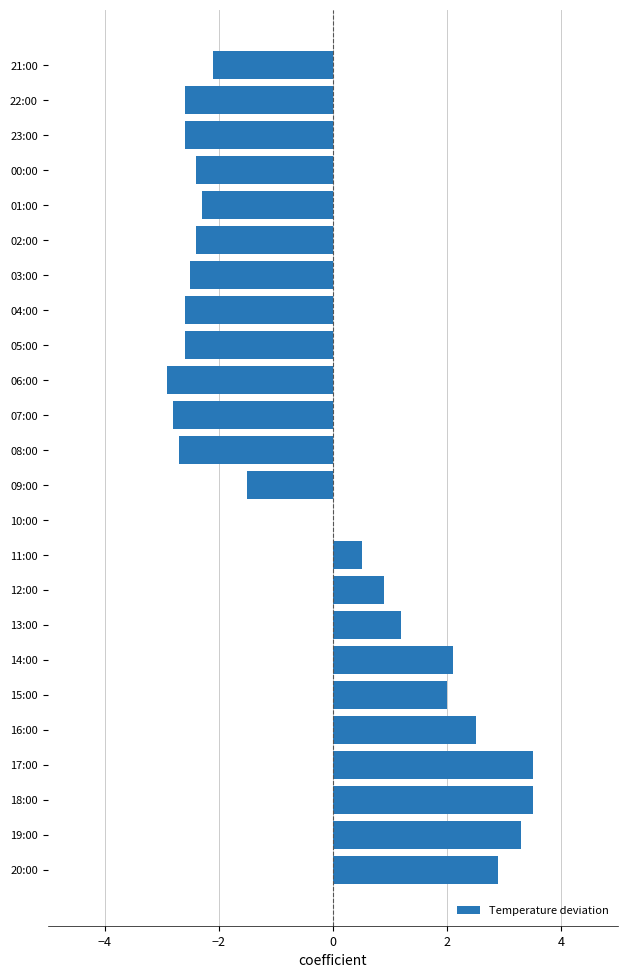

Is it true that the value at 09:00 is -2.7?

False